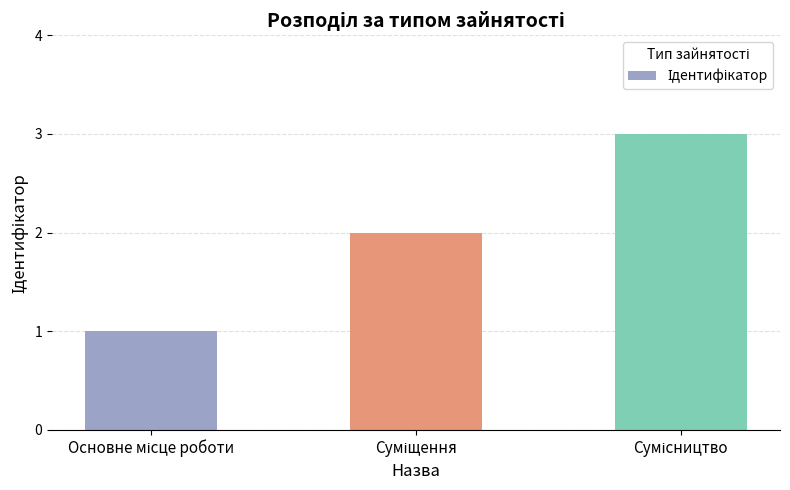

What is the greatest value displayed?

3